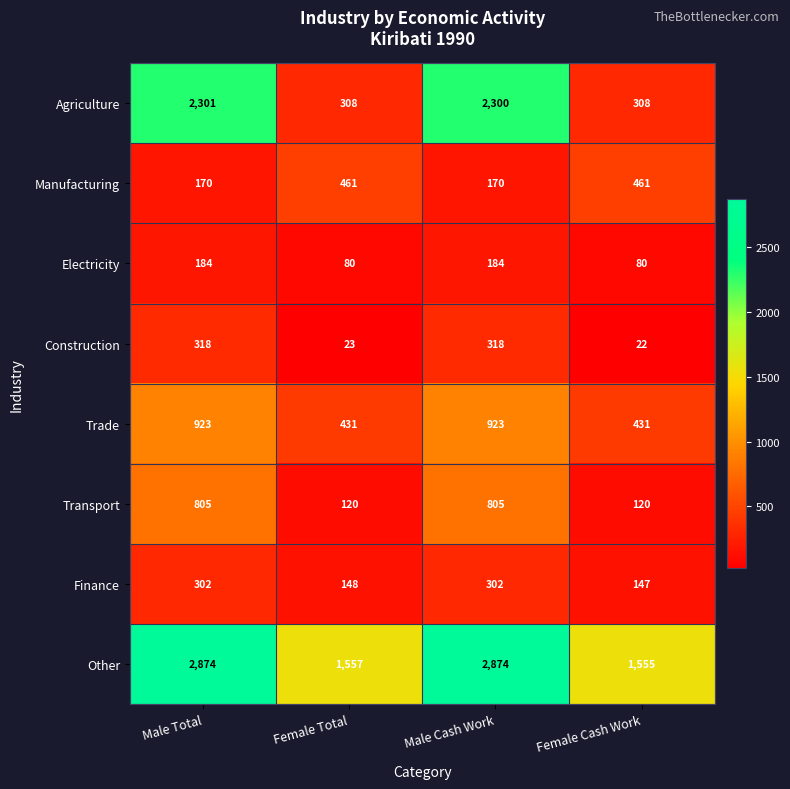

True or false: Other has a value of 1557 at Female Total.

True